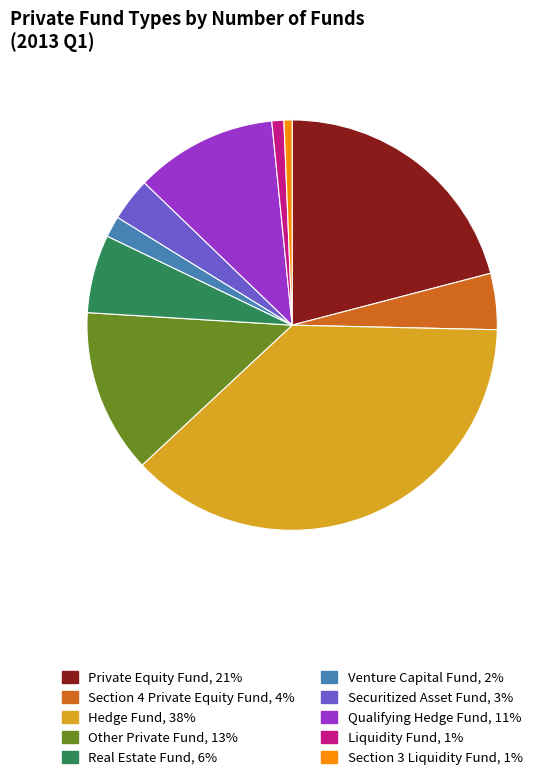

Which category has the biggest portion of the pie?

Hedge Fund